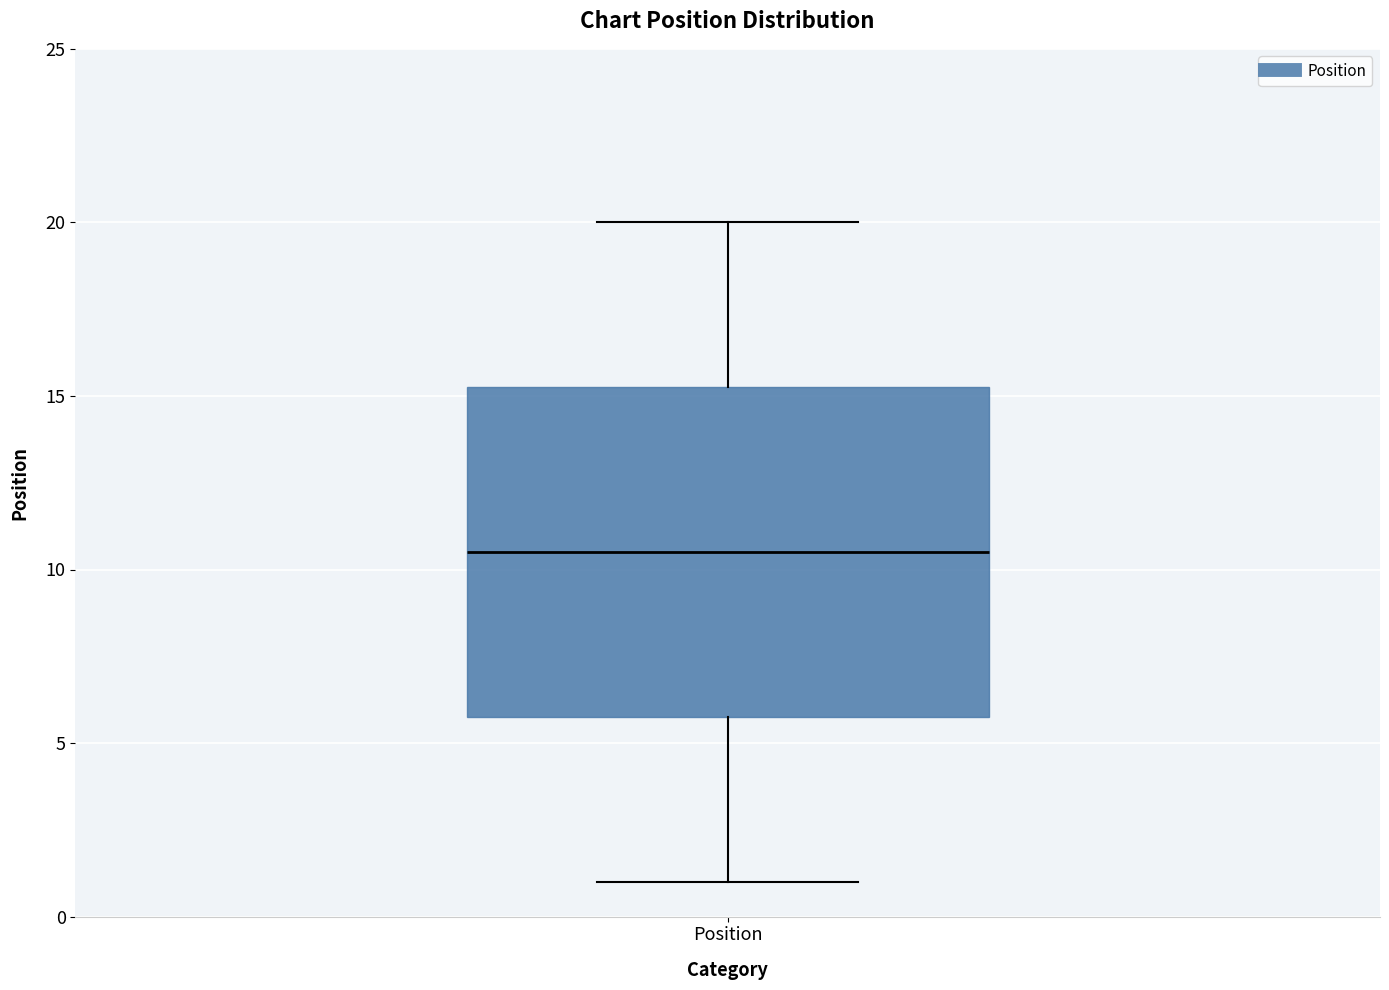

Where does the upper whisker of the box for Position end on the y-axis? The values are not printed on the chart, so give them approximately, as read against the axis.

20.0